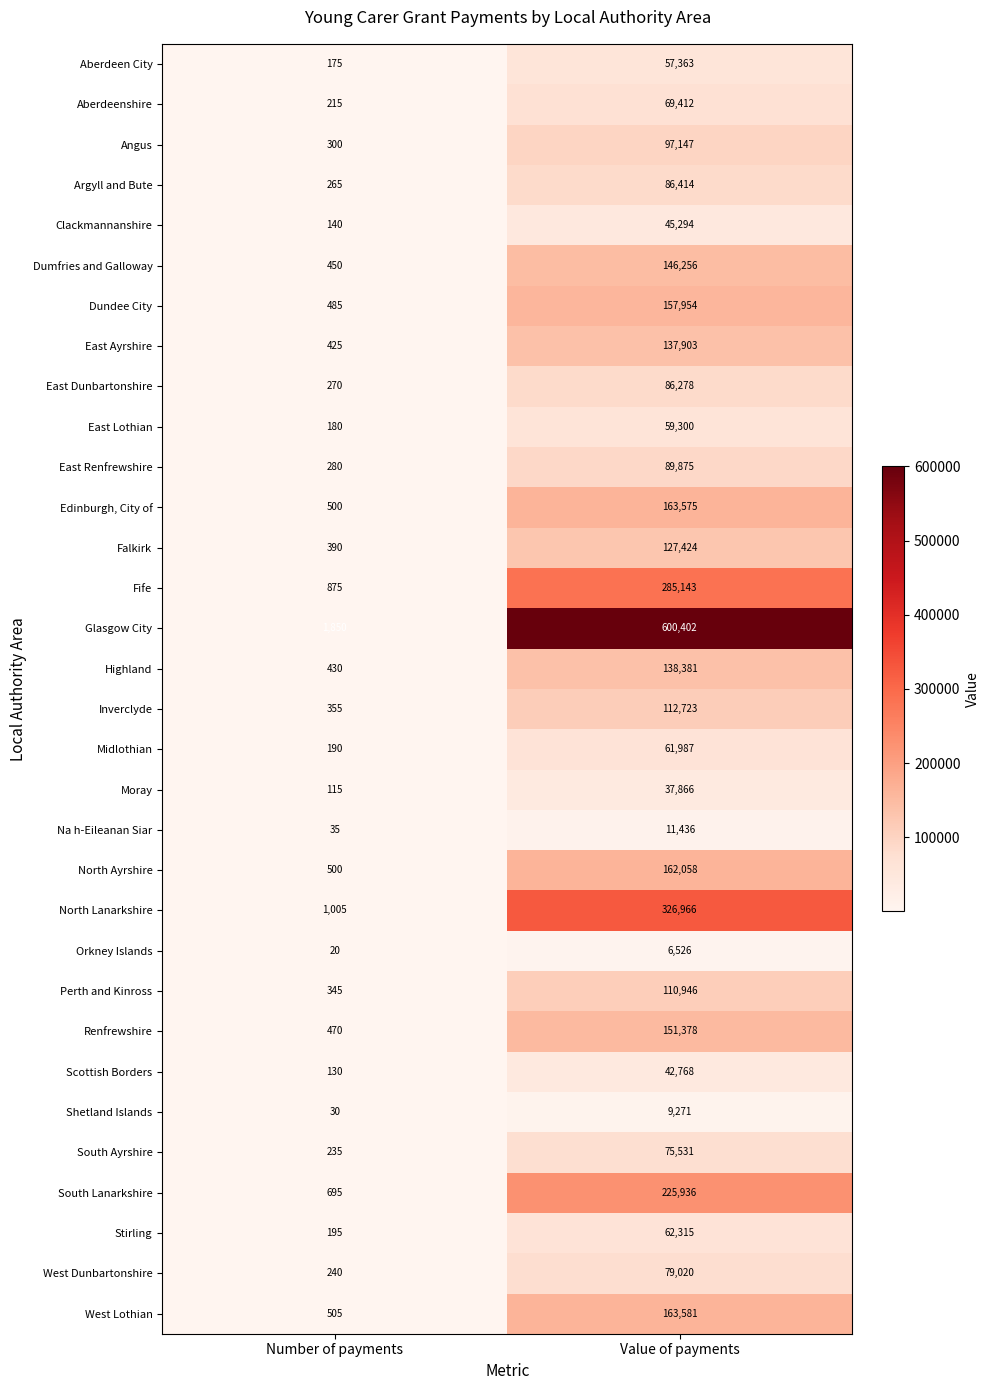

What is the greatest value displayed?

600402